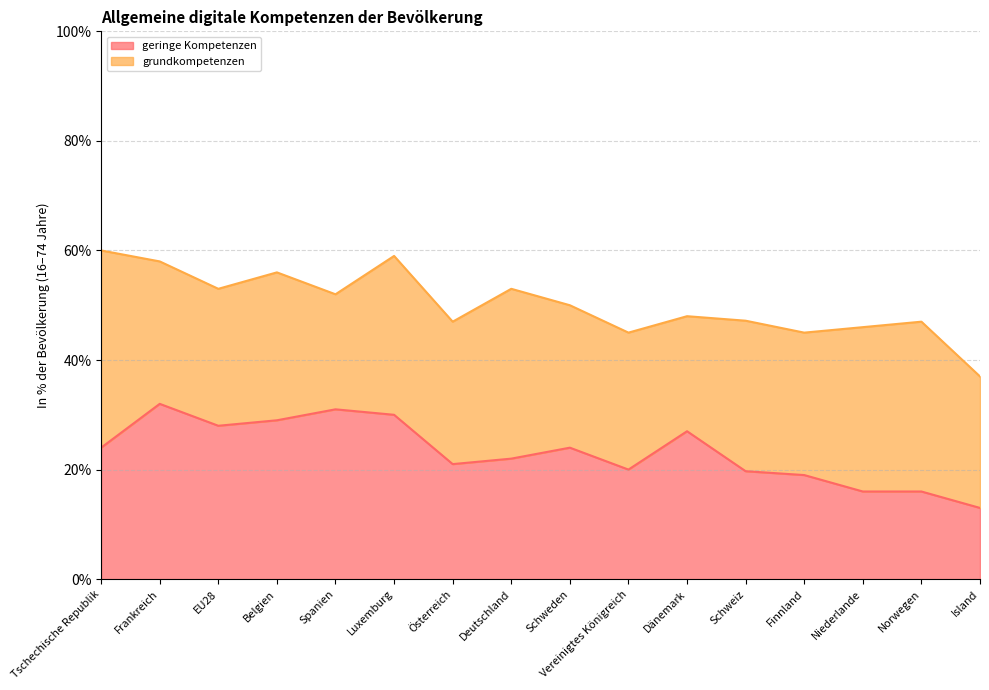

What is the minimum value for geringe Kompetenzen?

13.0